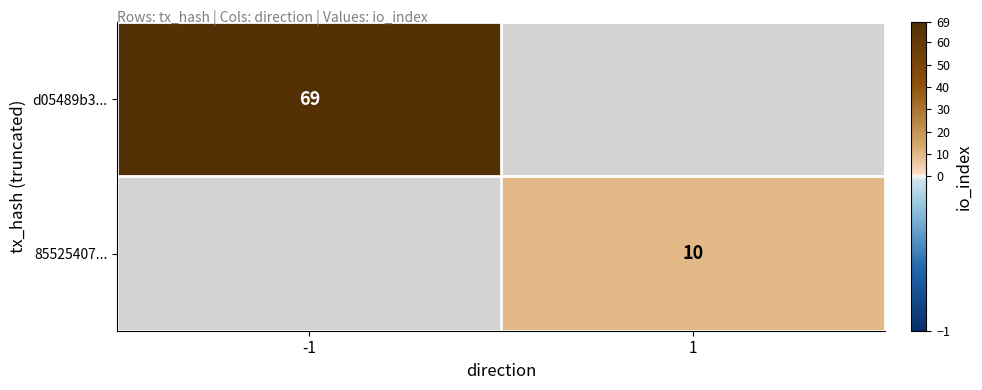

The 85525407... series shows 10 at 1. True or false?

True